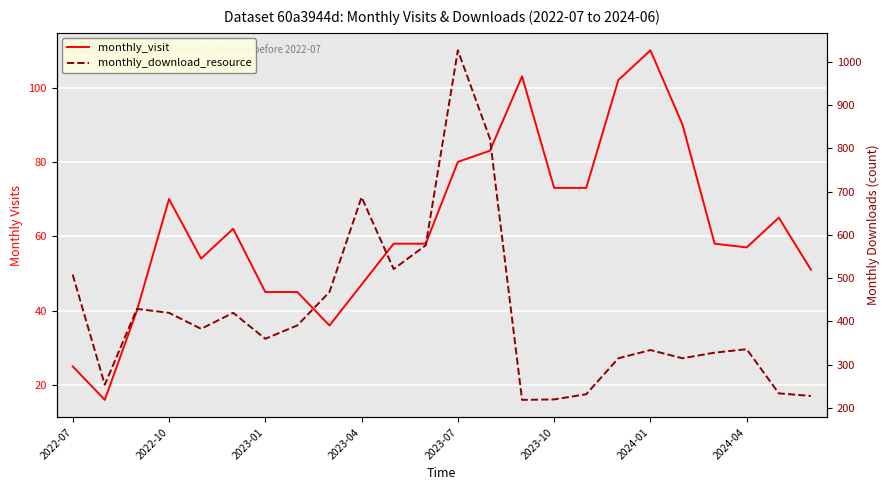

What position from the right is 2024-01?

6